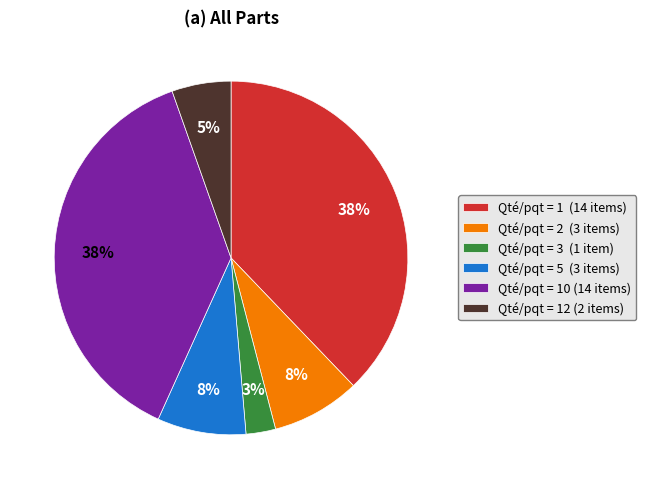

The Qté/pqt = 1 (14 items) slice represents 43% of the pie. True or false?

False